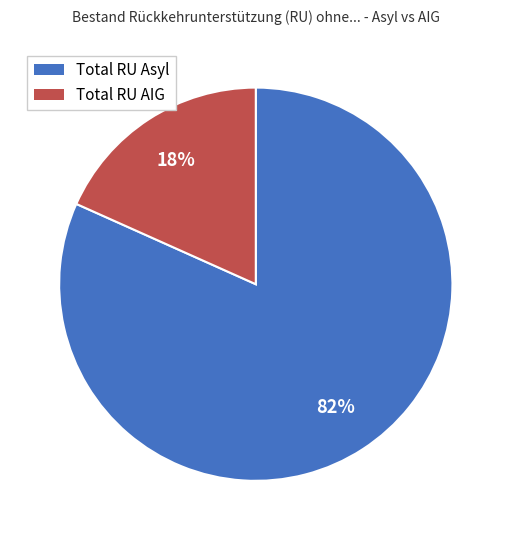

To the nearest percent, what is the combined percentage of Total RU AIG and Total RU Asyl?

100%